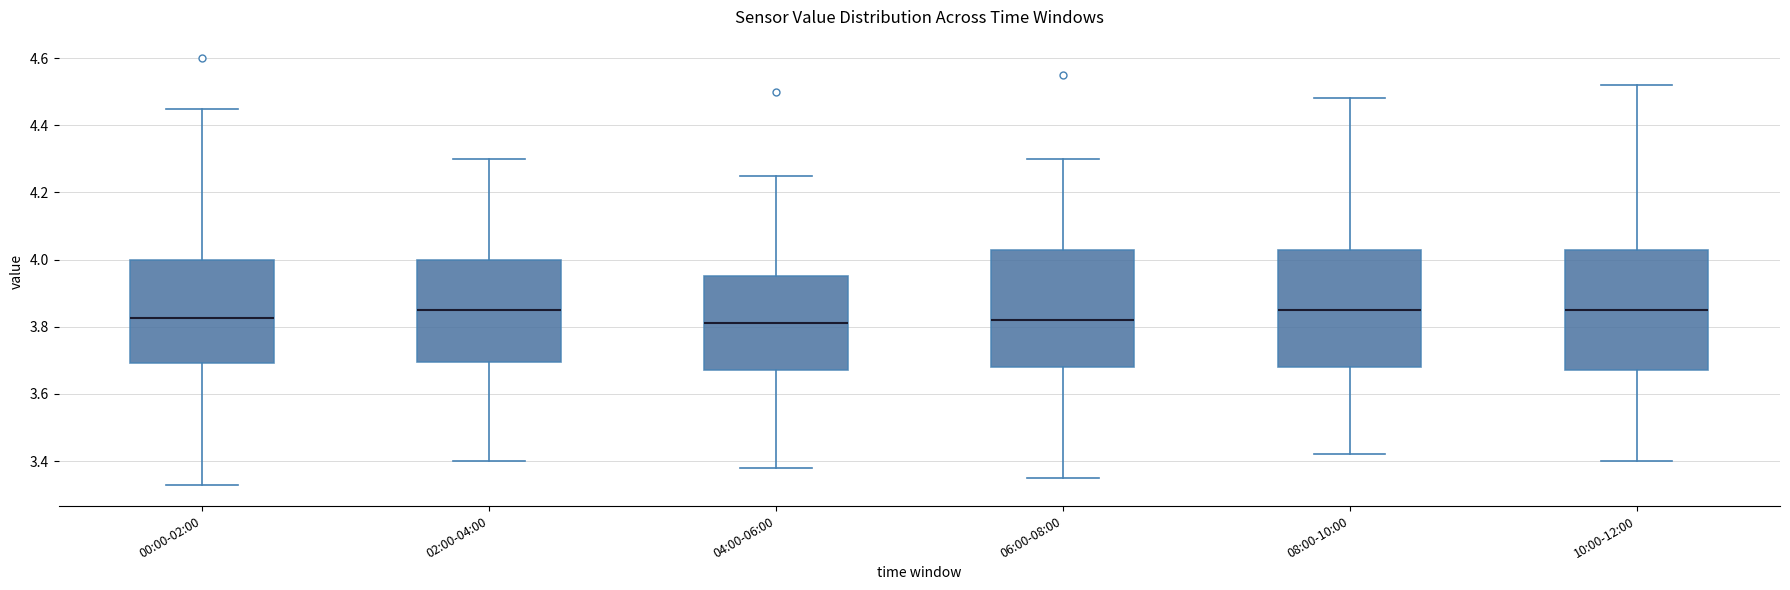

Where is the upper edge of the box for 10:00-12:00 on the y-axis? The values are not printed on the chart, so give them approximately, as read against the axis.

4.02